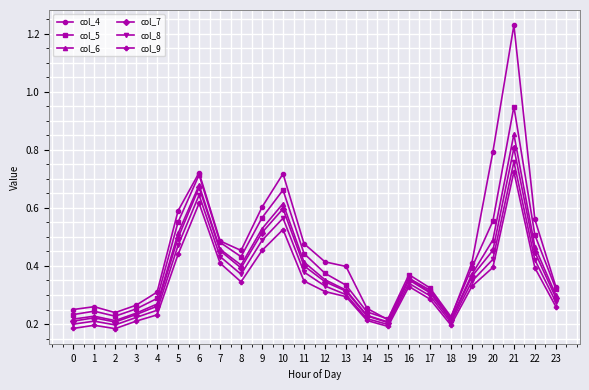

The value of col_4 at 17 is 0.6. True or false?

False